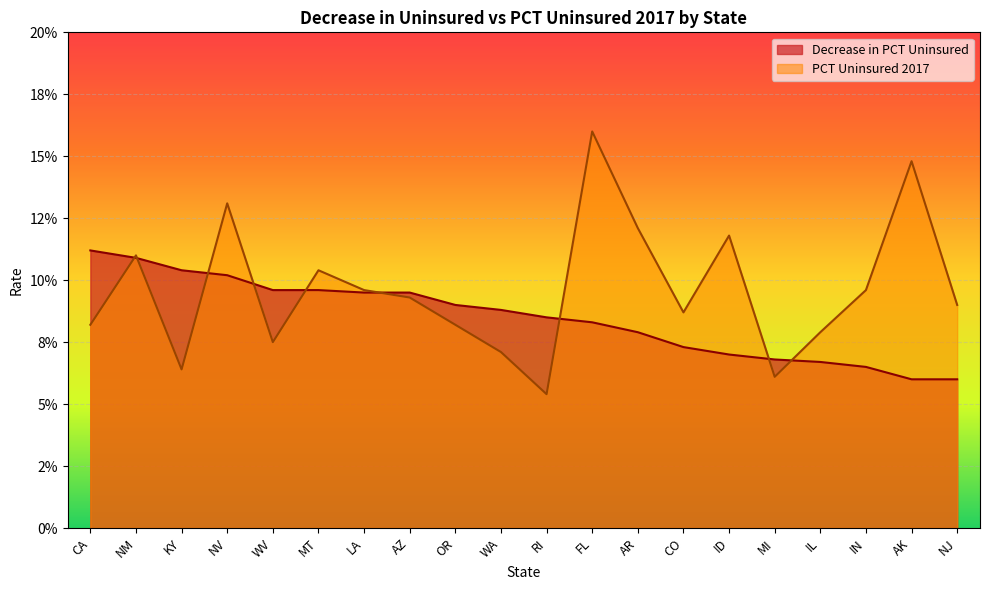

True or false: Decrease in PCT Uninsured and PCT Uninsured 2017 intersect in this chart.

True